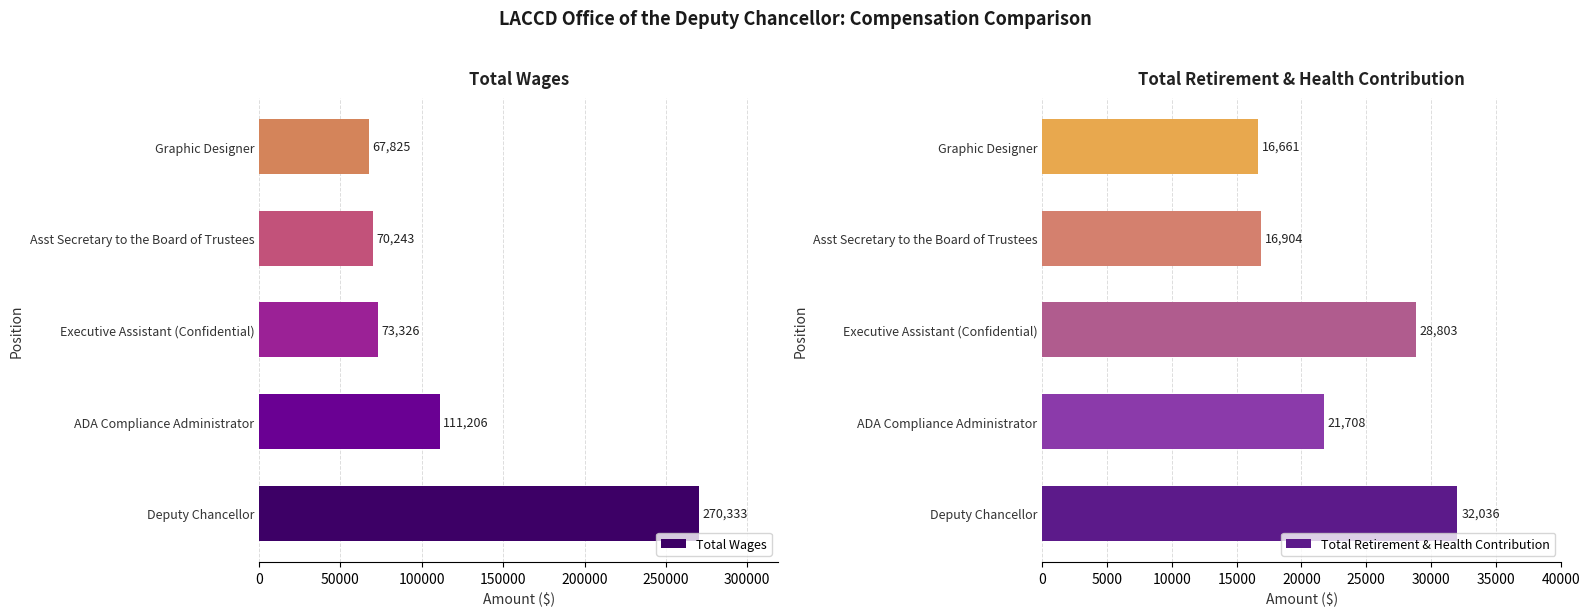

How many series are shown in this chart?

2